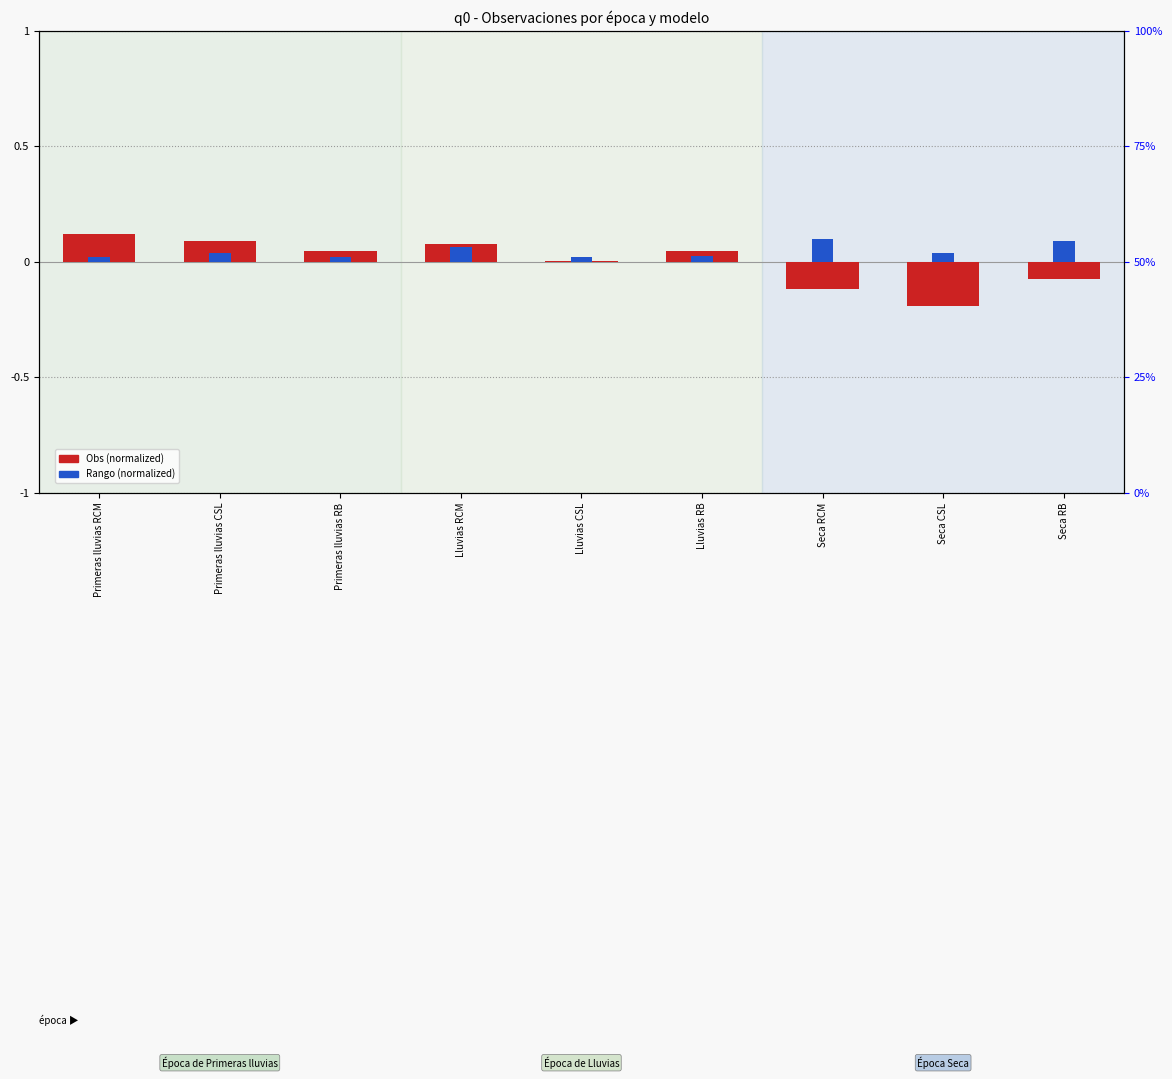

How many data points does each series have?

9